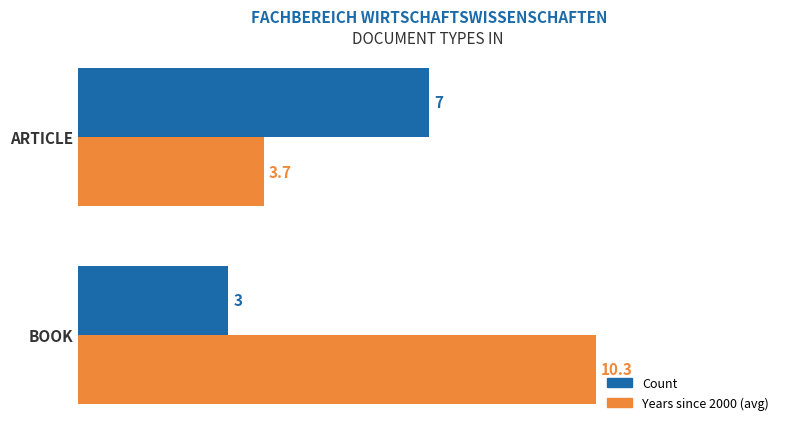

What value does the Years since 2000 (avg) series have at ARTICLE?

3.7